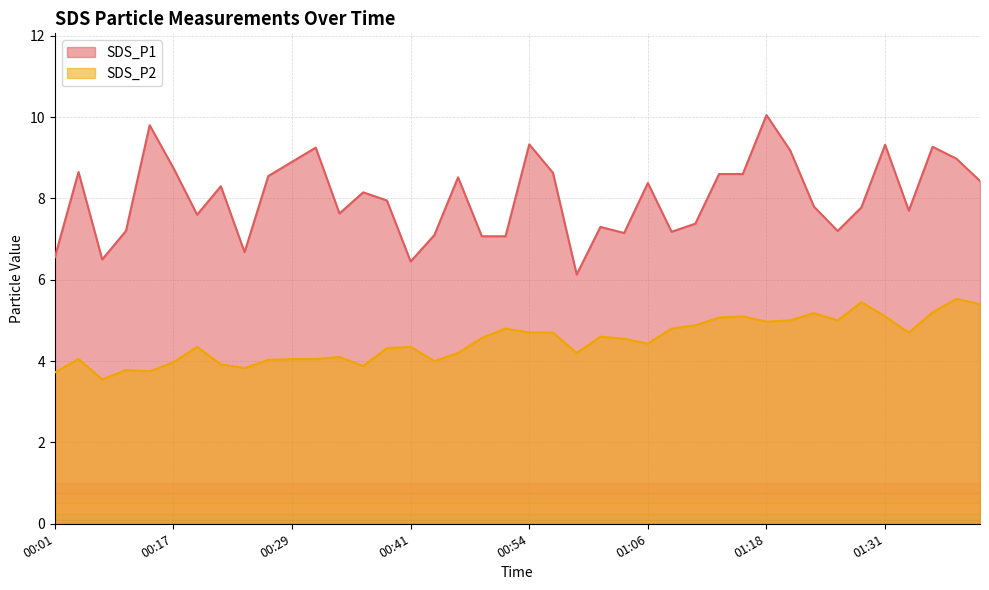

Reading left to right, list all the values displayed in this chart.

SDS_P1: 00:01=6.5	00:04=8.7	00:07=6.5	00:09=7.2	00:14=9.8	00:17=8.8	00:19=7.6	00:22=8.3	00:24=6.7	00:27=8.6	00:29=8.9	00:31=9.2	00:34=7.6	00:36=8.2	00:39=8.0	00:41=6.5	00:44=7.1	00:46=8.5	00:49=7.1	00:51=7.1	00:54=9.3	00:56=8.6	00:59=6.1	01:01=7.3	01:04=7.2	01:06=8.4	01:09=7.2	01:11=7.4	01:13=8.6	01:16=8.6	01:18=10.1	01:21=9.2	01:23=7.8	01:26=7.2	01:28=7.8	01:31=9.3	01:33=7.7	01:36=9.3	01:38=9.0	01:41=8.4
SDS_P2: 00:01=3.7	00:04=4.0	00:07=3.5	00:09=3.8	00:14=3.8	00:17=4.0	00:19=4.3	00:22=3.9	00:24=3.8	00:27=4.0	00:29=4.0	00:31=4.0	00:34=4.1	00:36=3.9	00:39=4.3	00:41=4.3	00:44=4.0	00:46=4.2	00:49=4.6	00:51=4.8	00:54=4.7	00:56=4.7	00:59=4.2	01:01=4.6	01:04=4.5	01:06=4.4	01:09=4.8	01:11=4.9	01:13=5.1	01:16=5.1	01:18=5.0	01:21=5.0	01:23=5.2	01:26=5.0	01:28=5.5	01:31=5.1	01:33=4.7	01:36=5.2	01:38=5.5	01:41=5.4